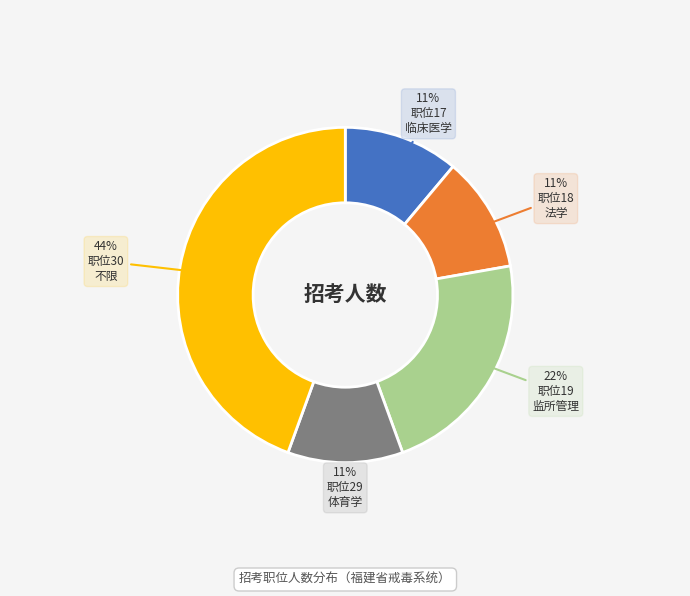

How many slices are in this pie chart?

5